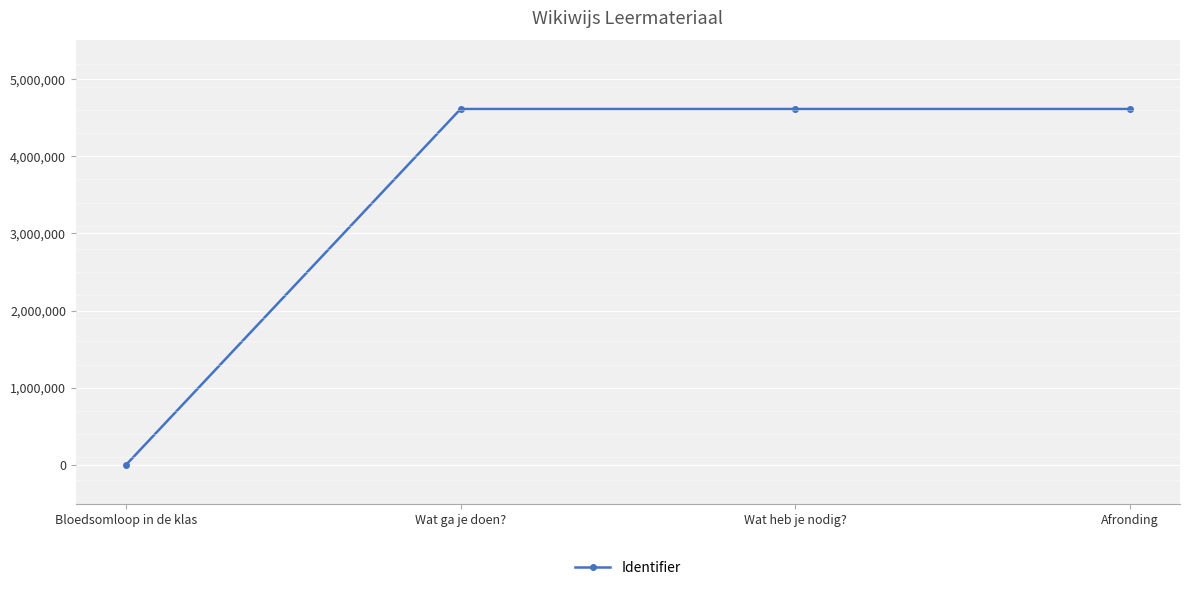

What is the change in value from Bloedsomloop in de klas to Afronding?

+4612049